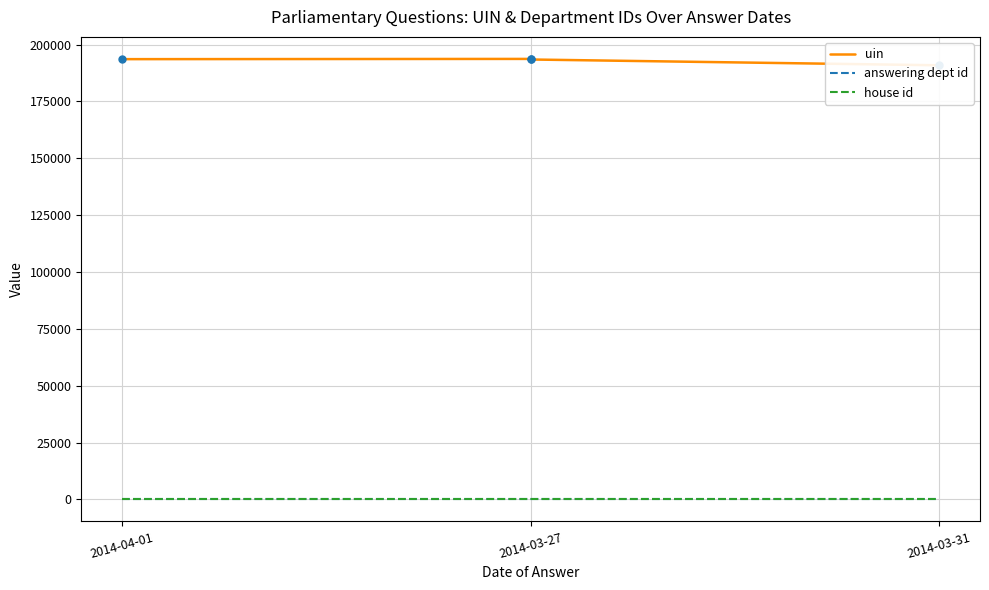

What is the spread (max minus min) of values at 2014-03-27?

193667